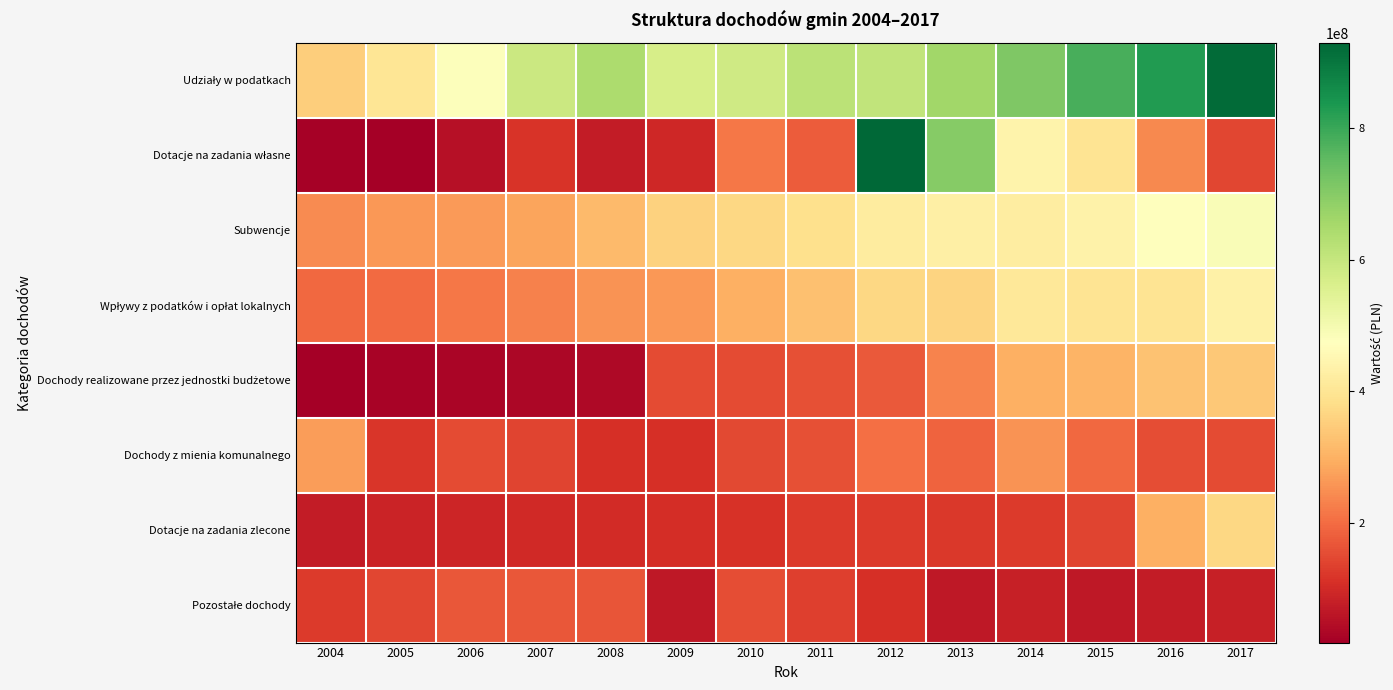

List the series in order of their peak value, highest first.

Dotacje na zadania własne, Udziały w podatkach, Subwencje, Wpływy z podatków i opłat lokalnych, Dotacje na zadania zlecone, Dochody realizowane przez jednostki budżetowe, Dochody z mienia komunalnego, Pozostałe dochody